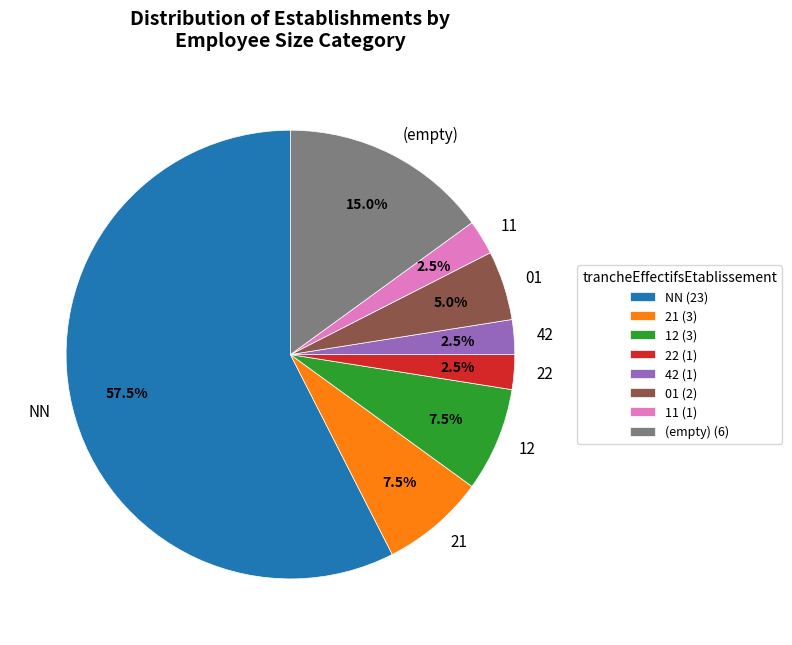

To the nearest percent, what is the difference between the largest and smallest slice percentages?

55%